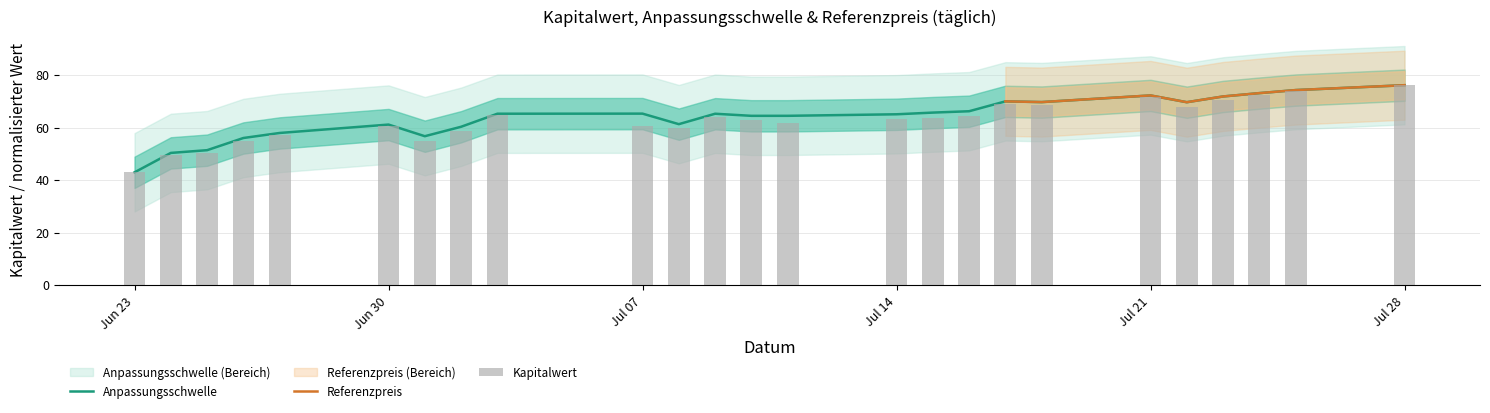

What value does the Anpassungsschwelle series have at 2025-07-25?

74.3